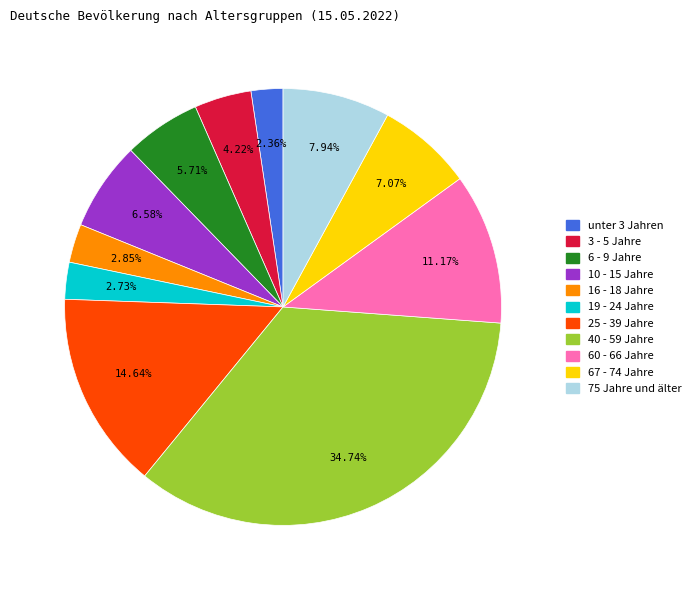

To the nearest percent, what percentage of the pie is 60 - 66 Jahre?

11%